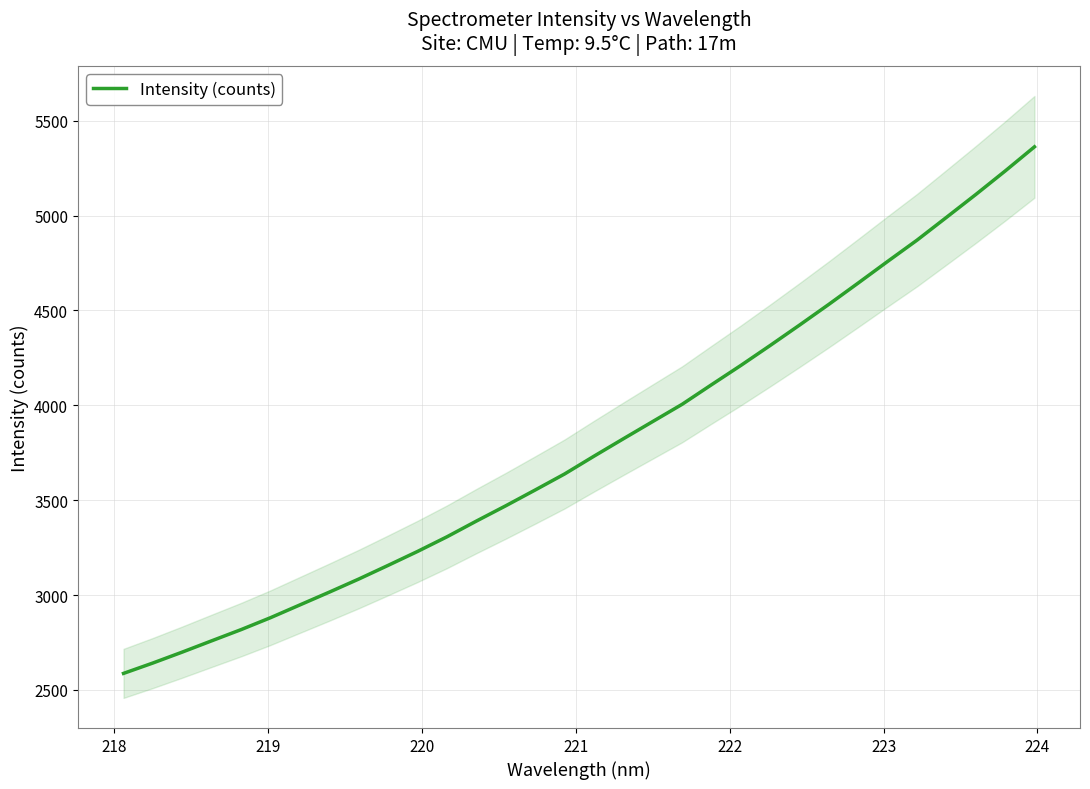

What is the maximum value shown in the chart?

5362.3